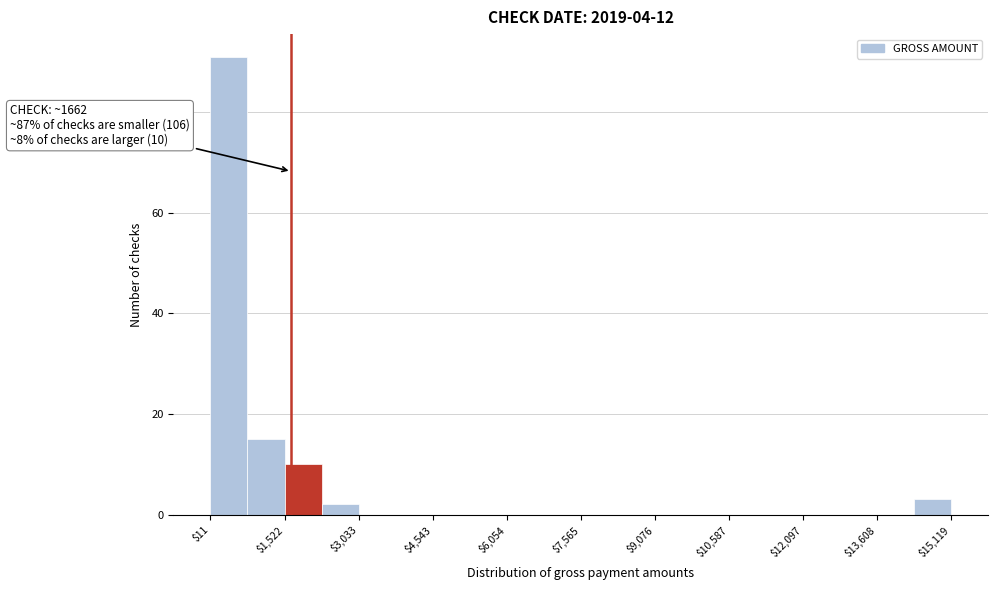

Around what value on the x-axis is the tallest bar? Give the approximate position of its centre, as read against the axis.

400